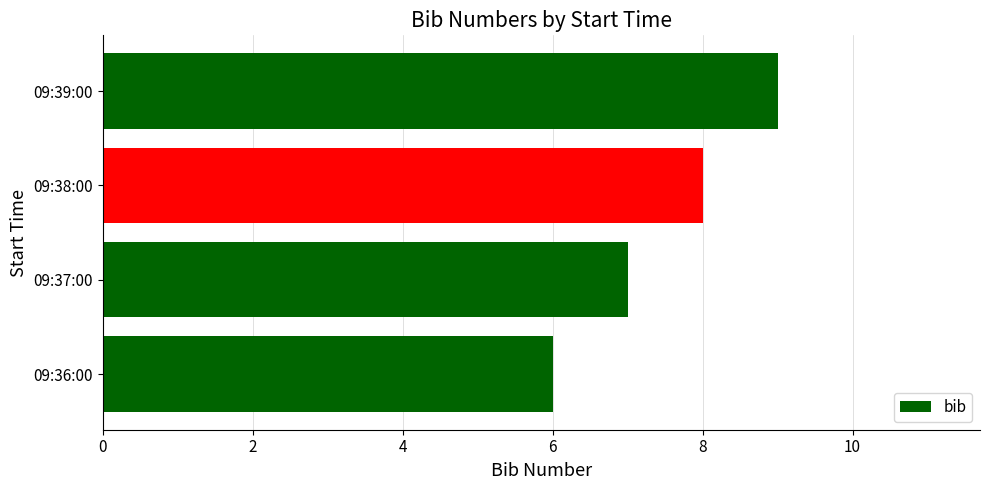

Which label corresponds to the largest value in the chart?

09:39:00